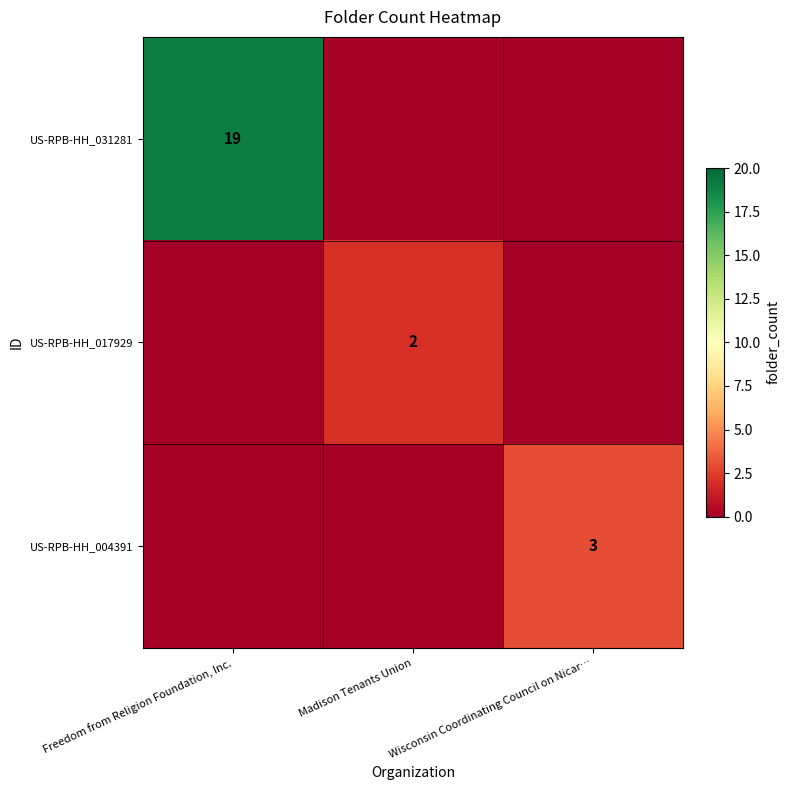

The value of US-RPB-HH_004391 at Wisconsin Coordinating Council on Nicar… is 3. True or false?

True